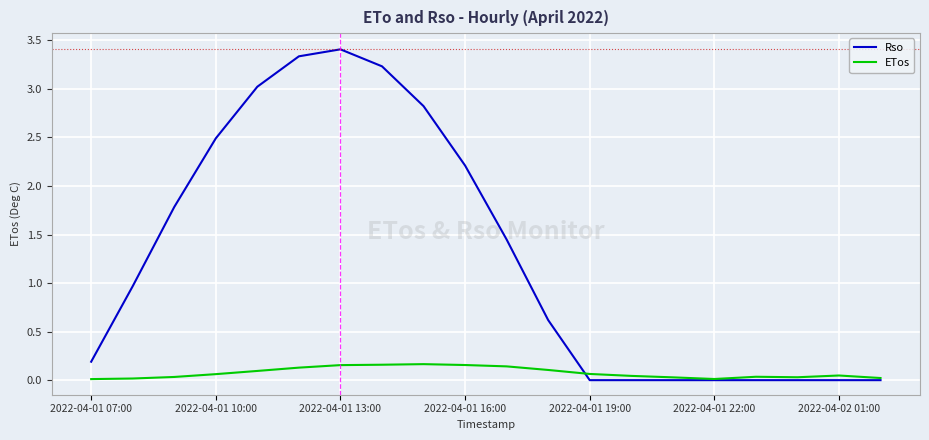

List the series in order of their peak value, highest first.

Rso, ETos